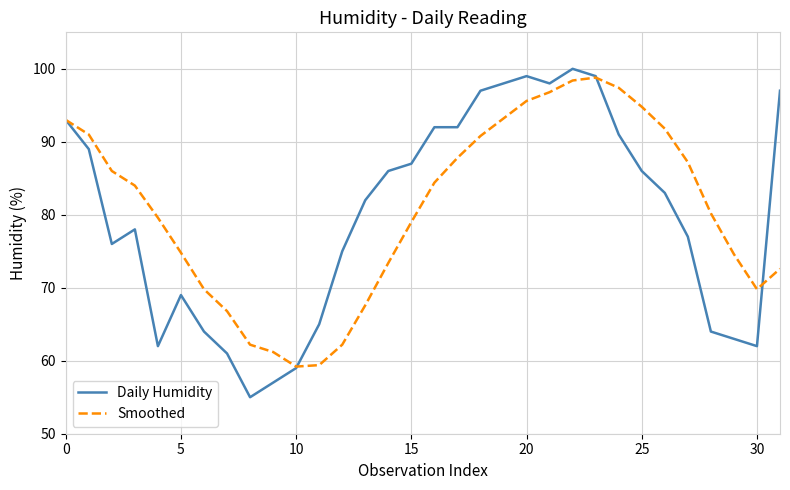

Which series has the largest range (max minus min)?

Daily Humidity